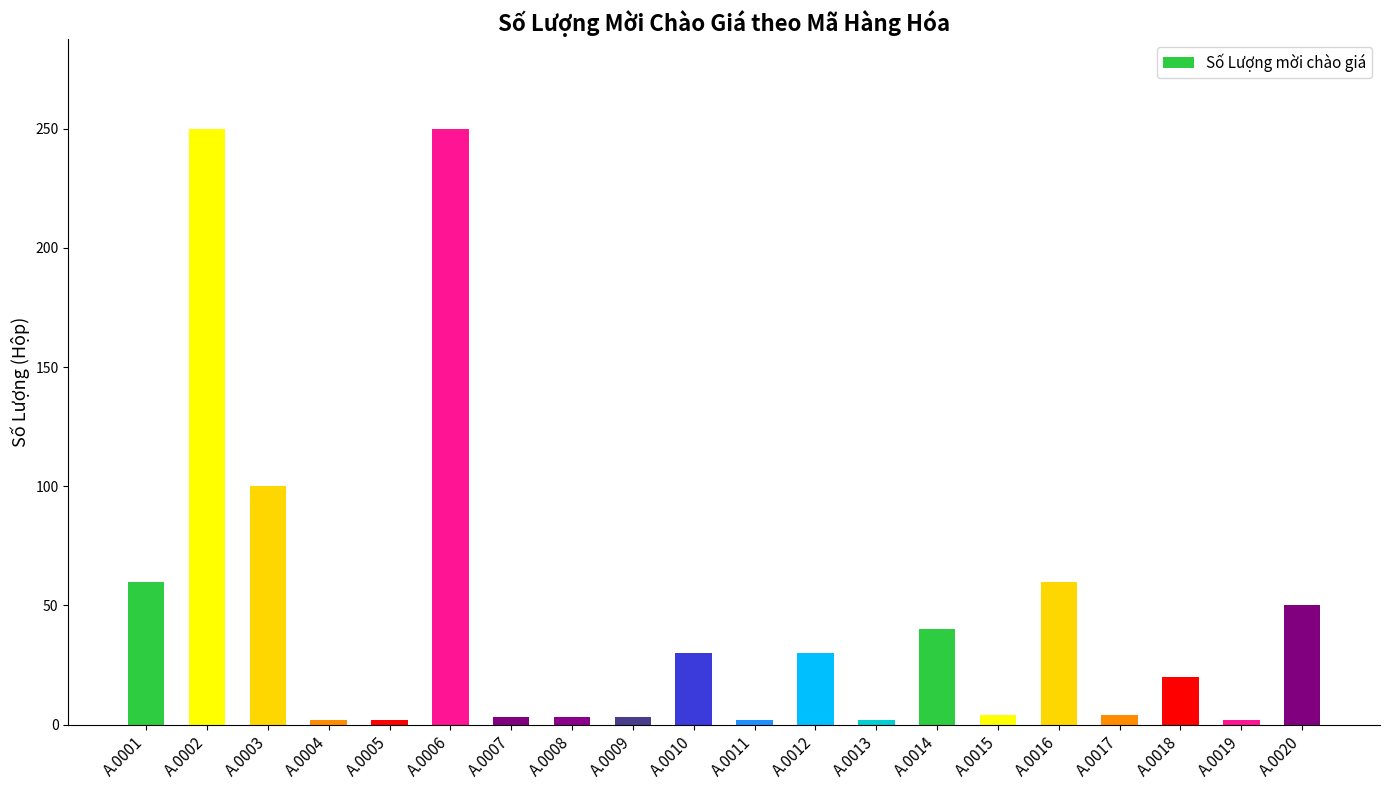

What is the change in value from A.0014 to A.0020?

+10